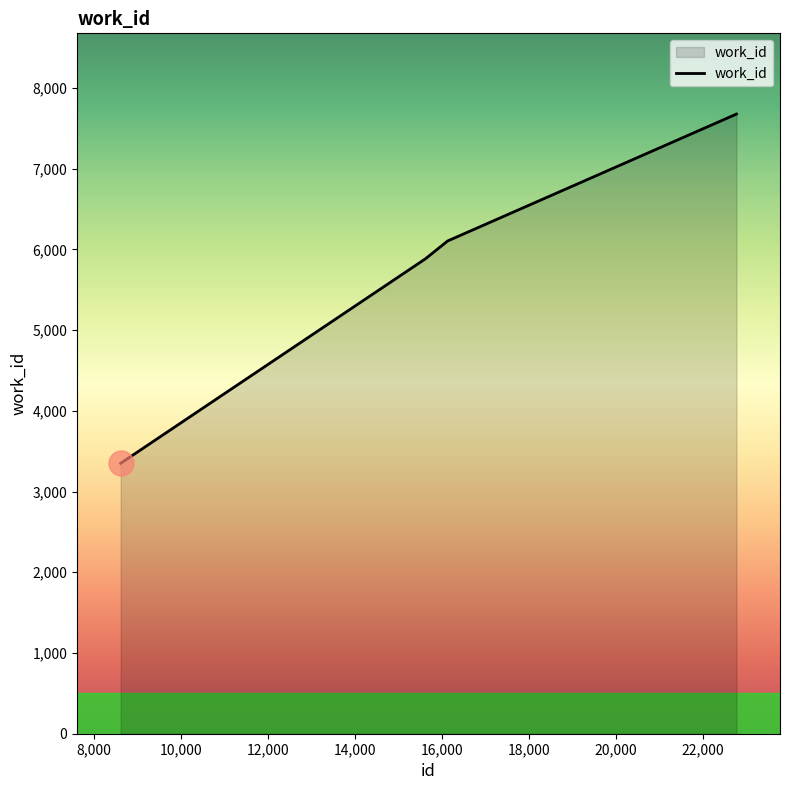

How many series are shown in this chart?

1